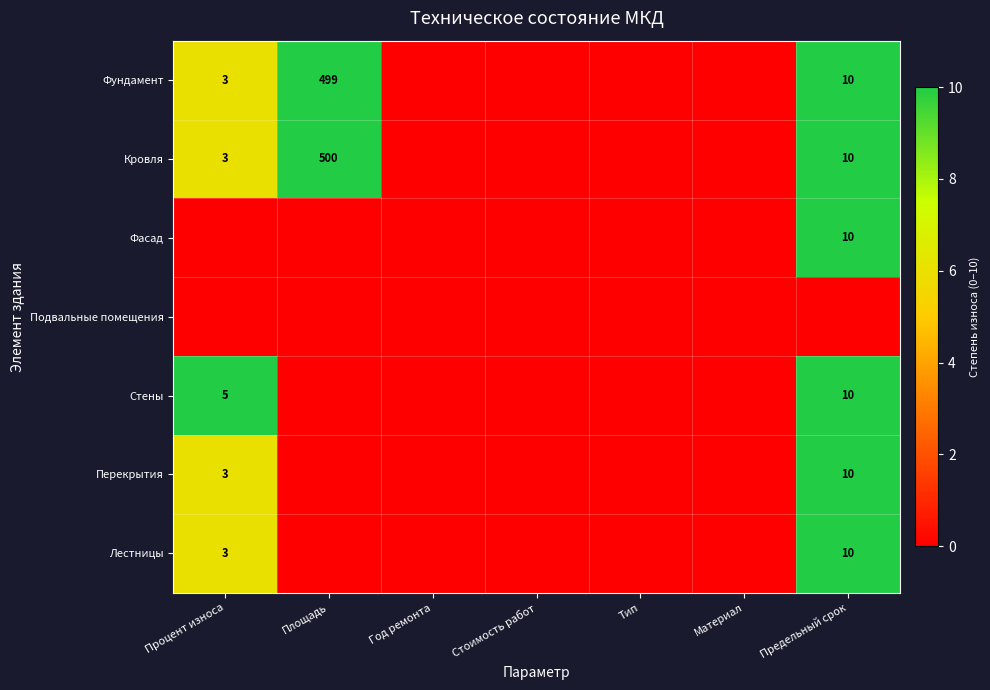

Is it true that Фундамент equals 5 at Процент износа?

False